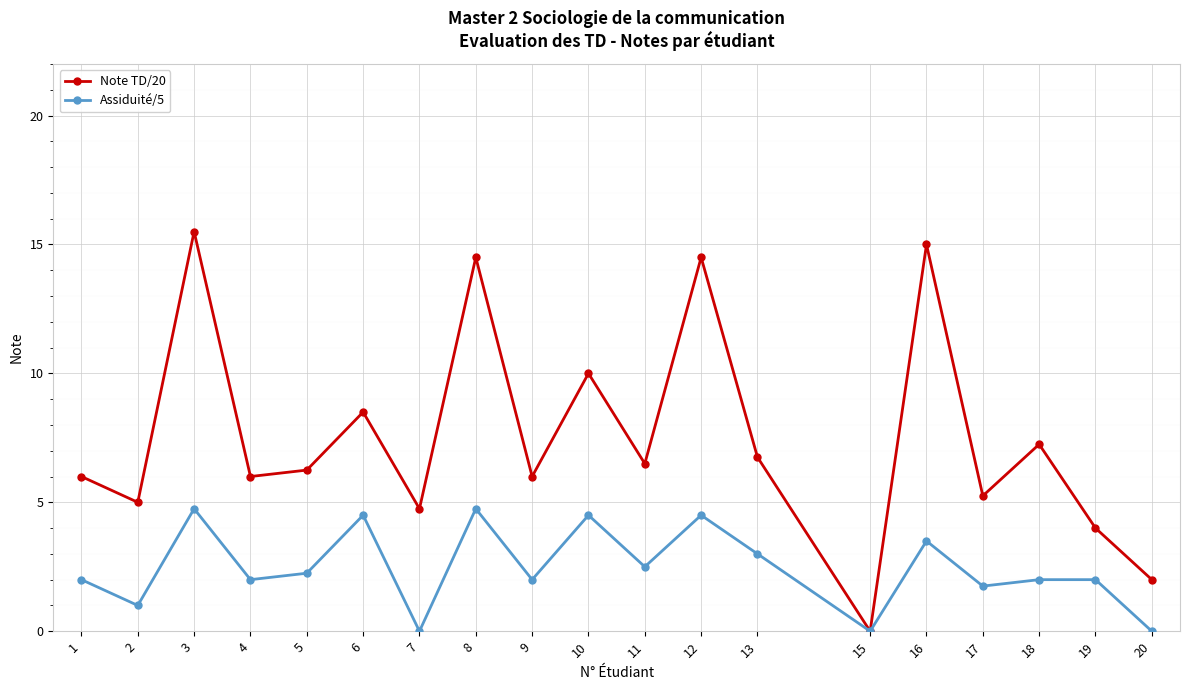

True or false: Assiduité/5 has more than 0 points higher than both neighbors.

True